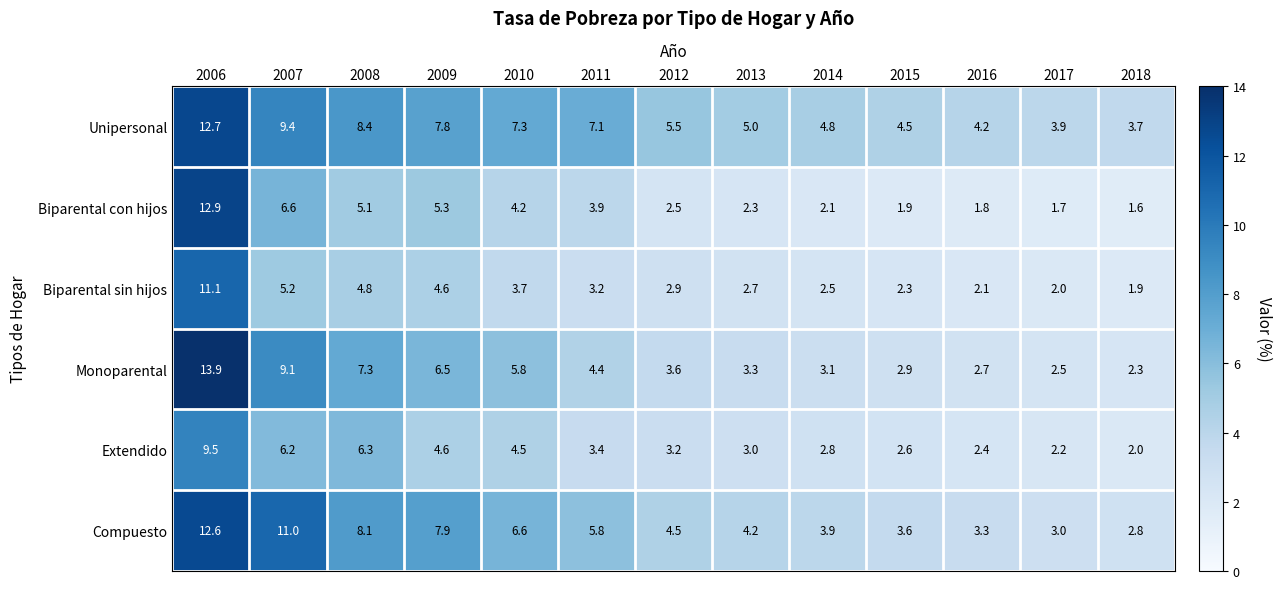

At which label is Extendido closest to 5?

2009